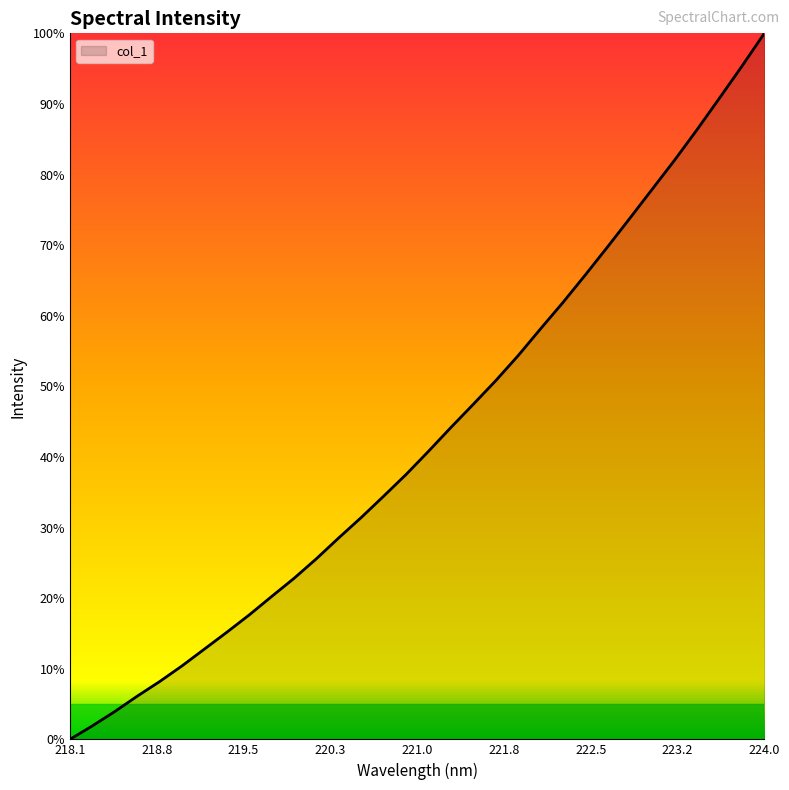

Which label corresponds to the smallest value in the chart?

218.1